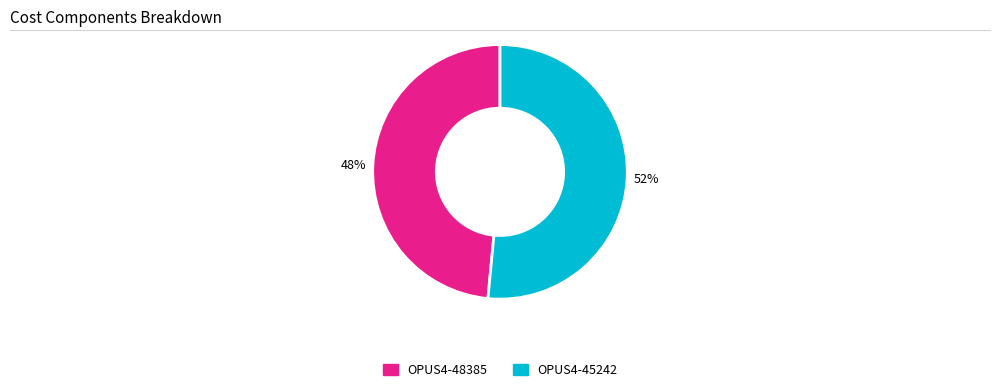

To the nearest percent, what is the average slice percentage?

50%